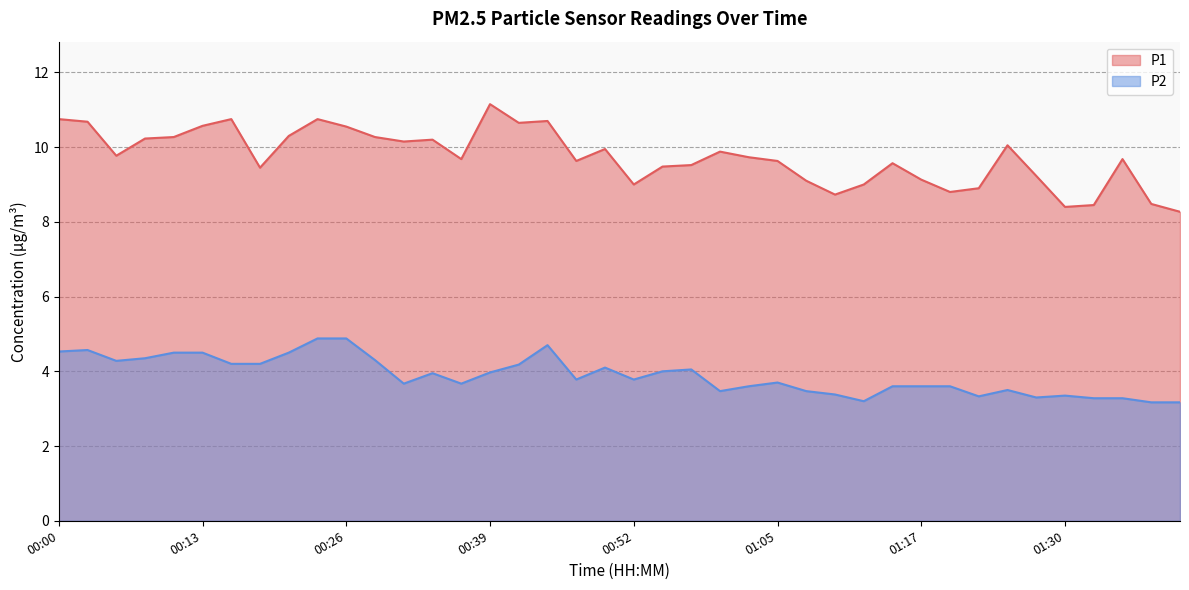

Which series has the widest spread of values?

P1